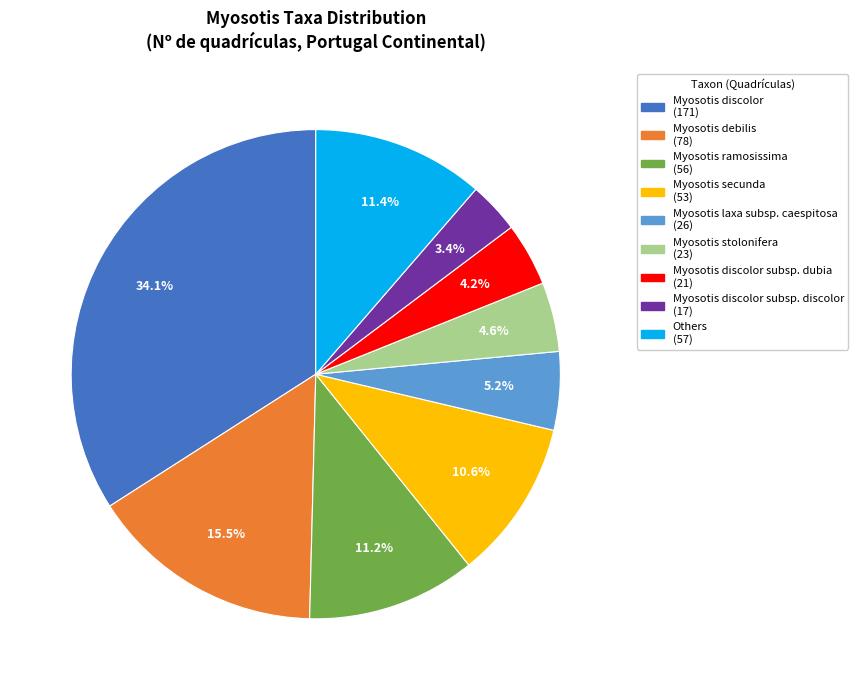

How much of the chart is everything except Myosotis debilis (78)?

84.5%